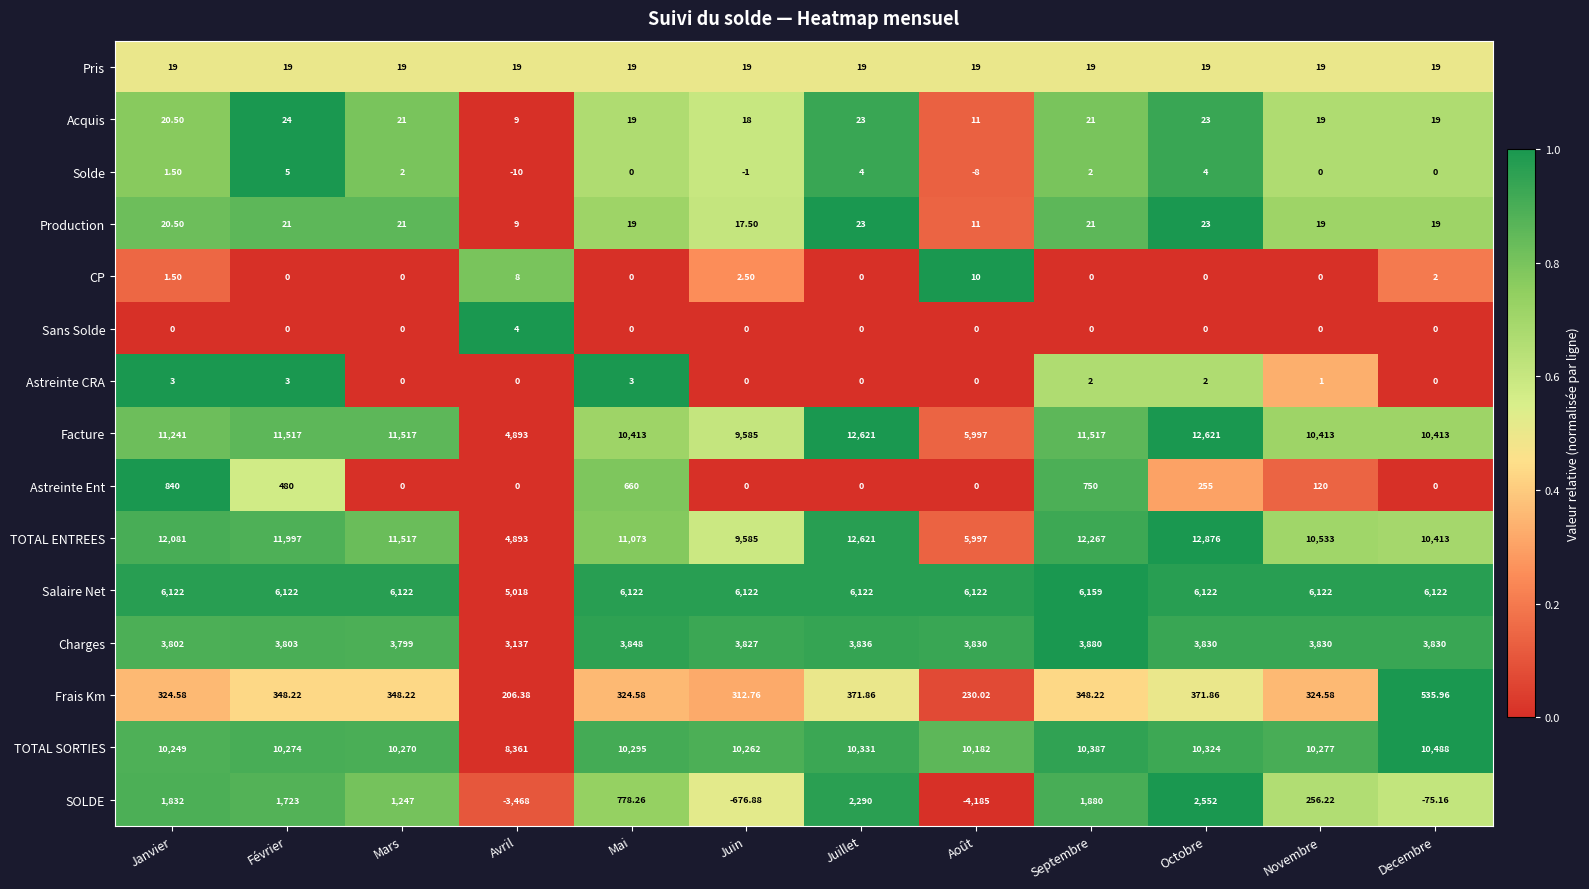

Which series has the largest total across all categories?

TOTAL ENTREES